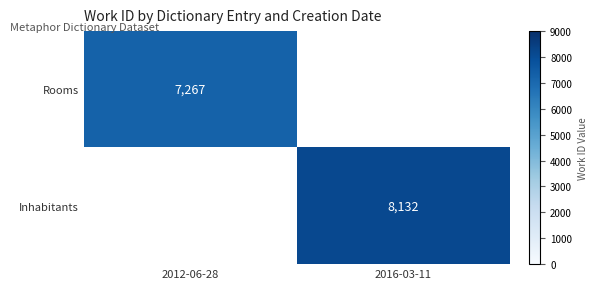

Is the value of Rooms at 2012-06-28 greater than the value of Inhabitants at 2016-03-11?

No